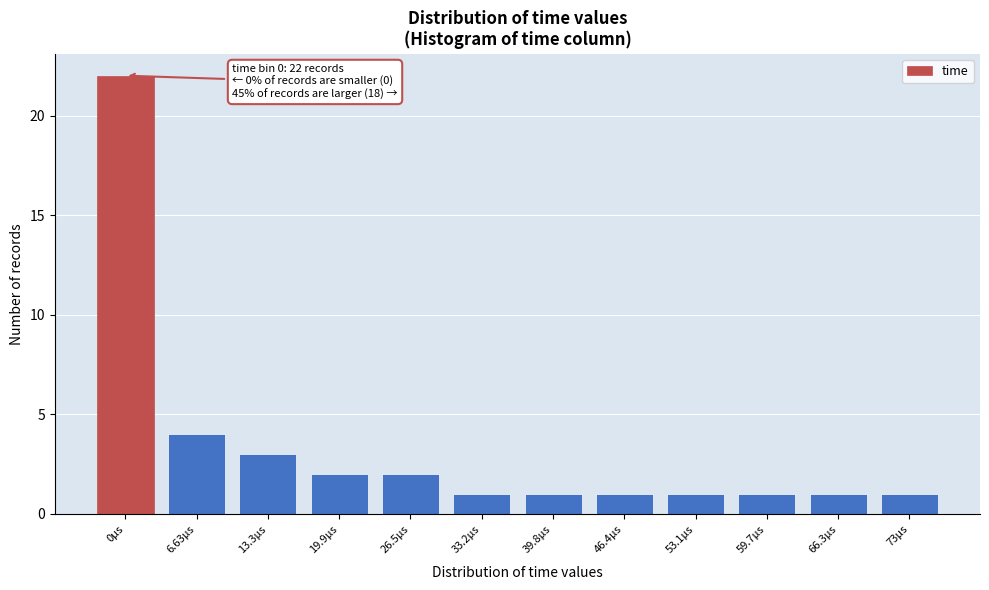

Reading right to left, what are all the values shown in this chart?

1	1	1	1	1	1	1	2	2	3	4	22